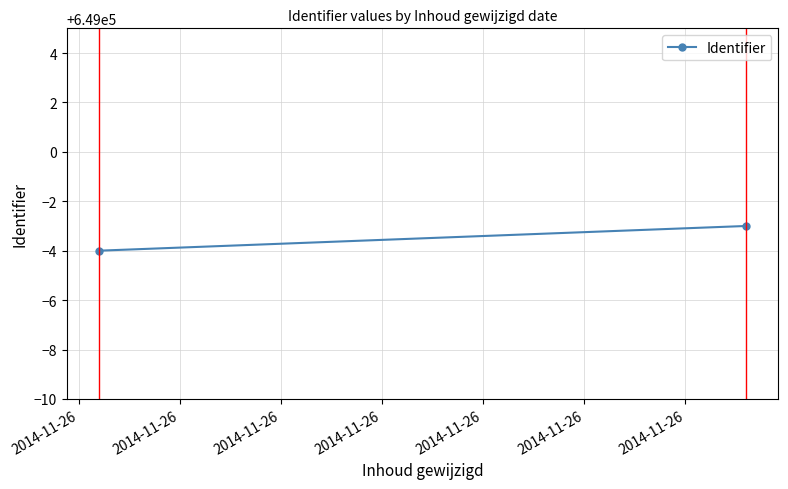

Count the values in the range 648996 to 648997.

2